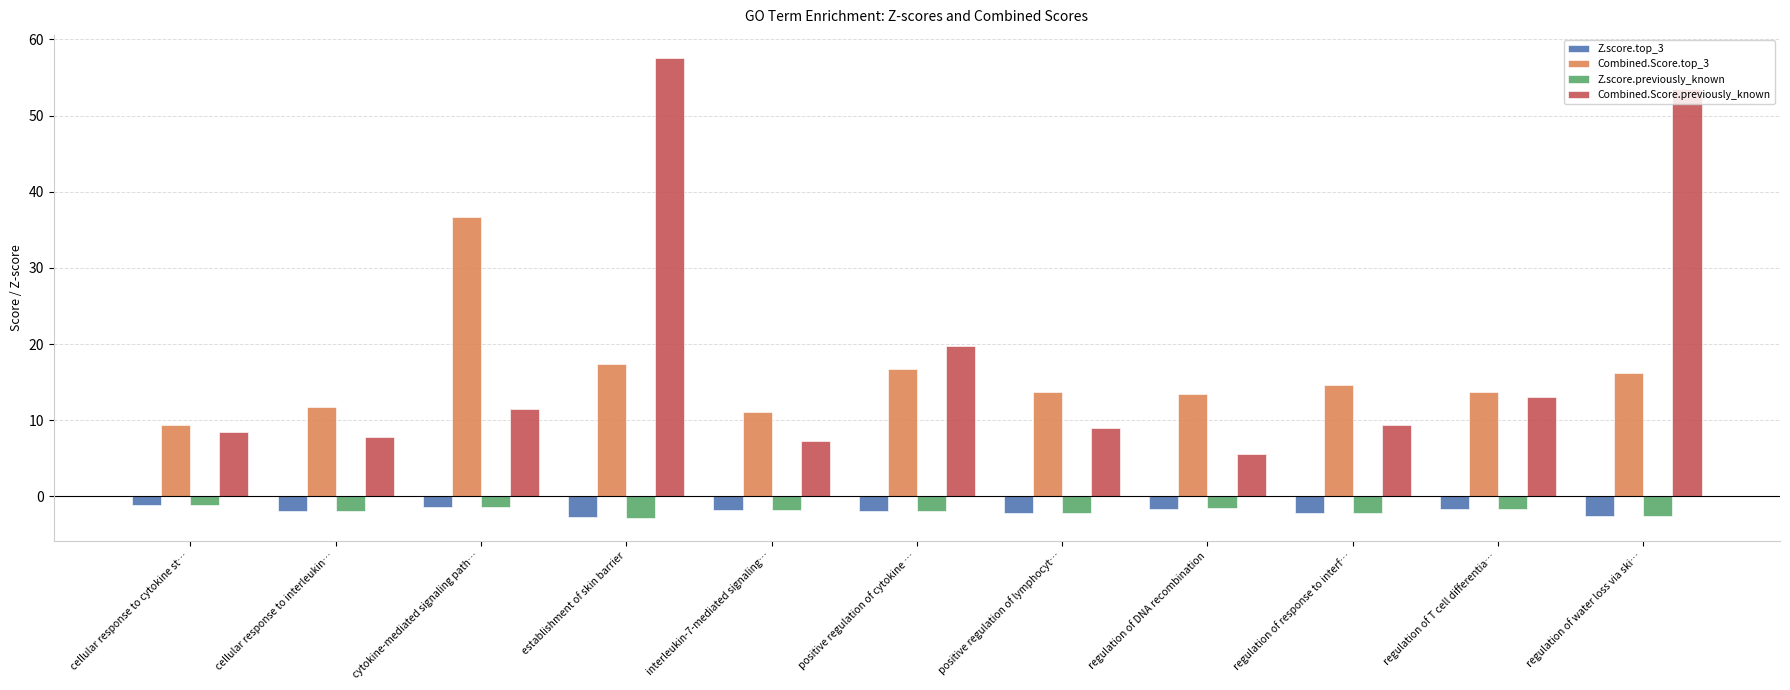

Where does the Combined.Score.top_3 series first go above 13?

cytokine-mediated signaling path…